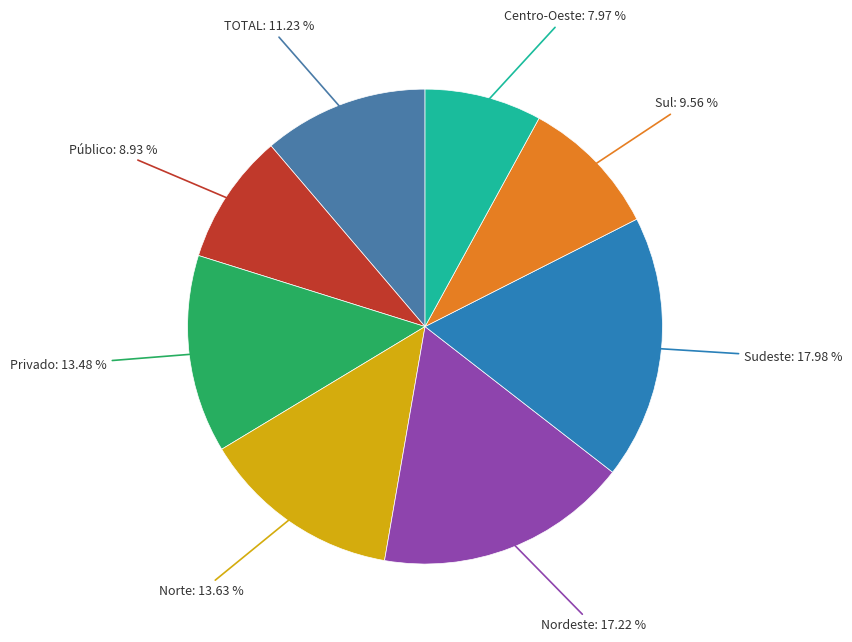

Count the number of slices in the pie.

8